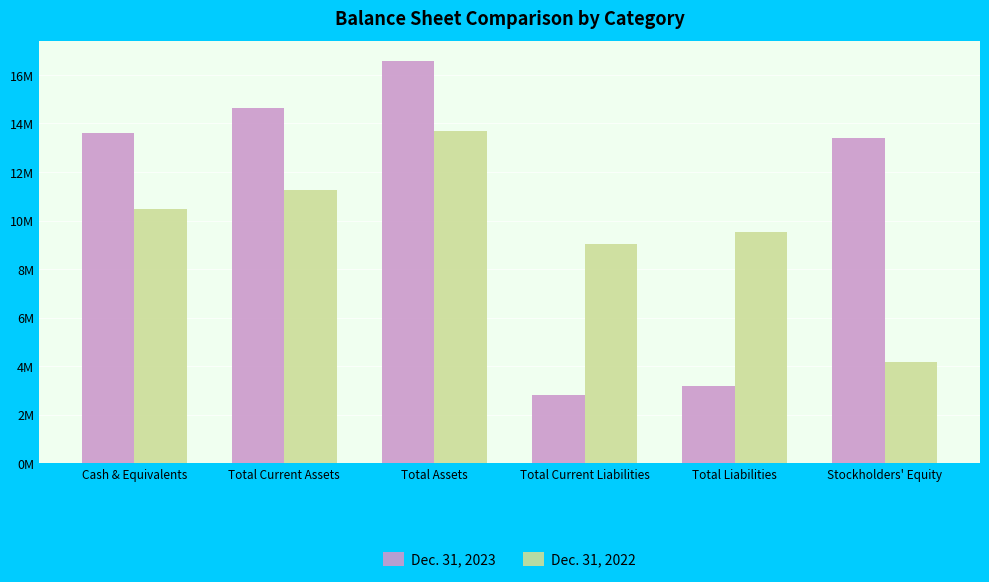

Are the bars horizontal?

No